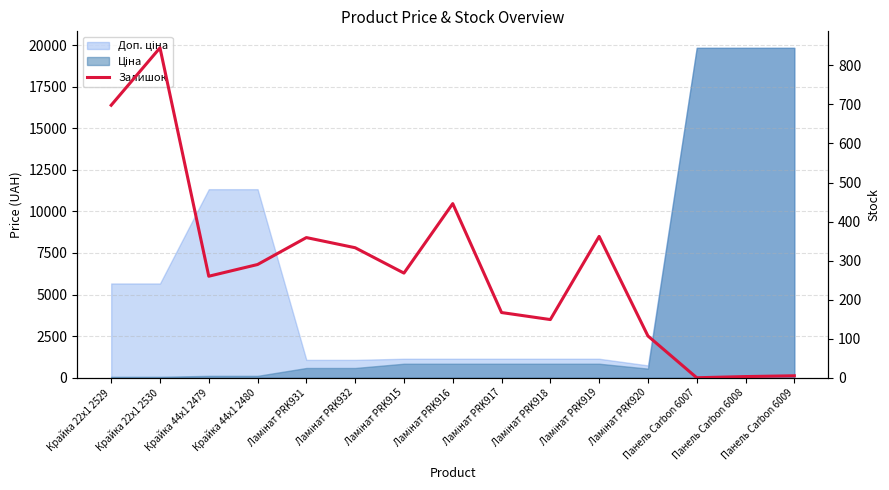

What is the sum of all values?

4292